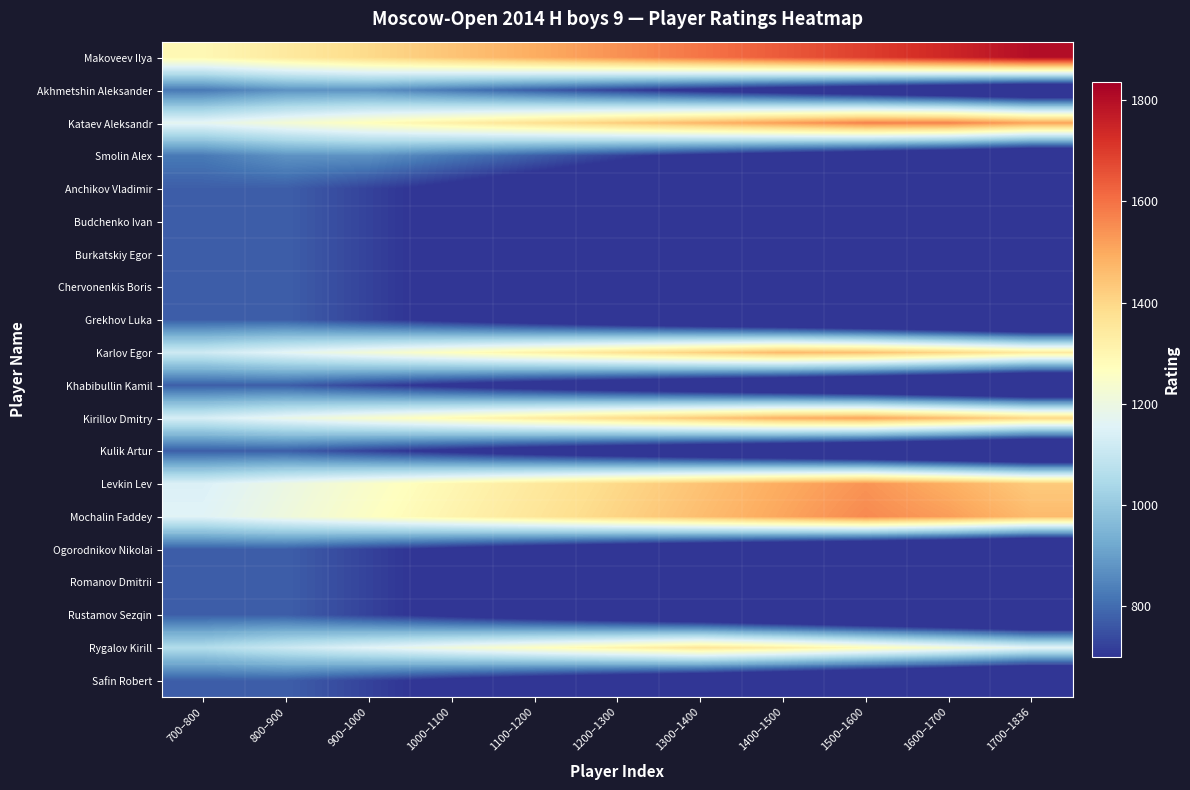

Reading left to right, extract all data points from this chart.

Makoveev Ilya: 700–800=1293.0	800–900=1343.0	900–1000=1393.0	1000–1100=1443.0	1100–1200=1493.0	1200–1300=1543.0	1300–1400=1593.0	1400–1500=1643.0	1500–1600=1693.0	1600–1700=1743.0	1700–1836=1802.0
Akhmetshin Aleksander: 700–800=825.0	800–900=875.0	900–1000=875.0	1000–1100=825.0	1100–1200=775.0	1200–1300=725.0	1300–1400=675.0	1400–1500=625.0	1500–1600=575.0	1600–1700=525.0	1700–1836=466.0
Kataev Aleksandr: 700–800=1173.5	800–900=1223.5	900–1000=1273.5	1000–1100=1323.5	1100–1200=1373.5	1200–1300=1423.5	1300–1400=1473.5	1400–1500=1523.5	1500–1600=1573.5	1600–1700=1570.5	1700–1836=1511.5
Smolin Alex: 700–800=825.0	800–900=875.0	900–1000=875.0	1000–1100=825.0	1100–1200=775.0	1200–1300=725.0	1300–1400=675.0	1400–1500=625.0	1500–1600=575.0	1600–1700=525.0	1700–1836=466.0
Anchikov Vladimir: 700–800=775.0	800–900=775.0	900–1000=725.0	1000–1100=675.0	1100–1200=625.0	1200–1300=575.0	1300–1400=525.0	1400–1500=475.0	1500–1600=425.0	1600–1700=375.0	1700–1836=316.0
Budchenko Ivan: 700–800=775.0	800–900=775.0	900–1000=725.0	1000–1100=675.0	1100–1200=625.0	1200–1300=575.0	1300–1400=525.0	1400–1500=475.0	1500–1600=425.0	1600–1700=375.0	1700–1836=316.0
Burkatskiy Egor: 700–800=775.0	800–900=775.0	900–1000=725.0	1000–1100=675.0	1100–1200=625.0	1200–1300=575.0	1300–1400=525.0	1400–1500=475.0	1500–1600=425.0	1600–1700=375.0	1700–1836=316.0
Chervonenkis Boris: 700–800=775.0	800–900=775.0	900–1000=725.0	1000–1100=675.0	1100–1200=625.0	1200–1300=575.0	1300–1400=525.0	1400–1500=475.0	1500–1600=425.0	1600–1700=375.0	1700–1836=316.0
Grekhov Luka: 700–800=775.0	800–900=775.0	900–1000=725.0	1000–1100=675.0	1100–1200=625.0	1200–1300=575.0	1300–1400=525.0	1400–1500=475.0	1500–1600=425.0	1600–1700=375.0	1700–1836=316.0
Karlov Egor: 700–800=1117.5	800–900=1167.5	900–1000=1217.5	1000–1100=1267.5	1100–1200=1317.5	1200–1300=1367.5	1300–1400=1417.5	1400–1500=1467.5	1500–1600=1452.5	1600–1700=1402.5	1700–1836=1343.5
Khabibullin Kamil: 700–800=775.0	800–900=775.0	900–1000=725.0	1000–1100=675.0	1100–1200=625.0	1200–1300=575.0	1300–1400=525.0	1400–1500=475.0	1500–1600=425.0	1600–1700=375.0	1700–1836=316.0
Kirillov Dmitry: 700–800=1136.0	800–900=1186.0	900–1000=1236.0	1000–1100=1286.0	1100–1200=1336.0	1200–1300=1386.0	1300–1400=1436.0	1400–1500=1486.0	1500–1600=1508.0	1600–1700=1458.0	1700–1836=1399.0
Kulik Artur: 700–800=775.0	800–900=775.0	900–1000=725.0	1000–1100=675.0	1100–1200=625.0	1200–1300=575.0	1300–1400=525.0	1400–1500=475.0	1500–1600=425.0	1600–1700=375.0	1700–1836=316.0
Levkin Lev: 700–800=1146.5	800–900=1196.5	900–1000=1246.5	1000–1100=1296.5	1100–1200=1346.5	1200–1300=1396.5	1300–1400=1446.5	1400–1500=1496.5	1500–1600=1539.5	1600–1700=1489.5	1700–1836=1430.5
Mochalin Faddey: 700–800=1157.5	800–900=1207.5	900–1000=1257.5	1000–1100=1307.5	1100–1200=1357.5	1200–1300=1407.5	1300–1400=1457.5	1400–1500=1507.5	1500–1600=1557.5	1600–1700=1522.5	1700–1836=1463.5
Ogorodnikov Nikolai: 700–800=775.0	800–900=775.0	900–1000=725.0	1000–1100=675.0	1100–1200=625.0	1200–1300=575.0	1300–1400=525.0	1400–1500=475.0	1500–1600=425.0	1600–1700=375.0	1700–1836=316.0
Romanov Dmitrii: 700–800=775.0	800–900=775.0	900–1000=725.0	1000–1100=675.0	1100–1200=625.0	1200–1300=575.0	1300–1400=525.0	1400–1500=475.0	1500–1600=425.0	1600–1700=375.0	1700–1836=316.0
Rustamov Sezqin: 700–800=775.0	800–900=775.0	900–1000=725.0	1000–1100=675.0	1100–1200=625.0	1200–1300=575.0	1300–1400=525.0	1400–1500=475.0	1500–1600=425.0	1600–1700=375.0	1700–1836=316.0
Rygalov Kirill: 700–800=1058.5	800–900=1108.5	900–1000=1158.5	1000–1100=1208.5	1100–1200=1258.5	1200–1300=1308.5	1300–1400=1358.5	1400–1500=1325.5	1500–1600=1275.5	1600–1700=1225.5	1700–1836=1166.5
Safin Robert: 700–800=775.0	800–900=775.0	900–1000=725.0	1000–1100=675.0	1100–1200=625.0	1200–1300=575.0	1300–1400=525.0	1400–1500=475.0	1500–1600=425.0	1600–1700=375.0	1700–1836=316.0